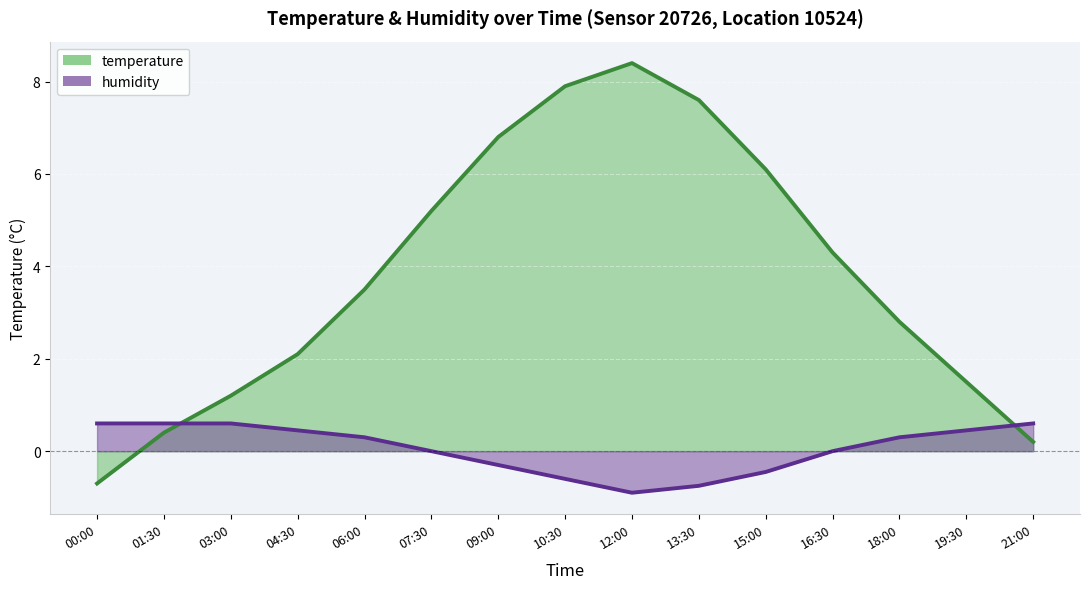

What is the difference between the maximum and minimum values in the temperature series?

9.1